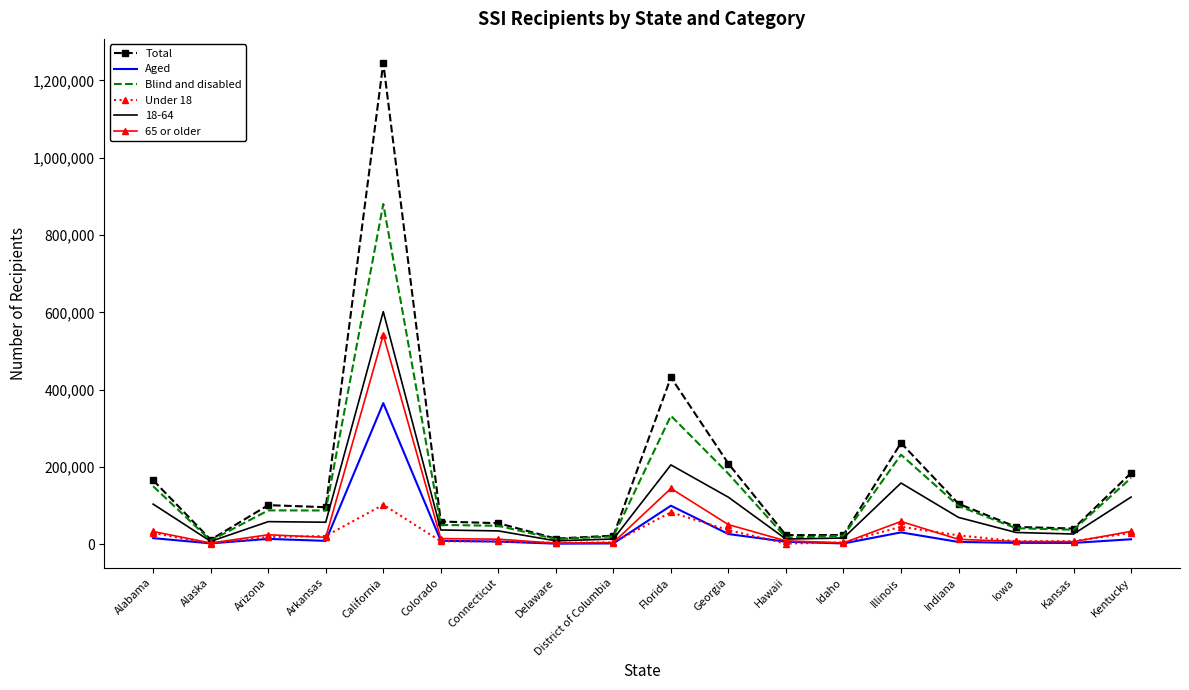

Is the value of Blind and disabled at Hawaii greater than the value of Aged at California?

No